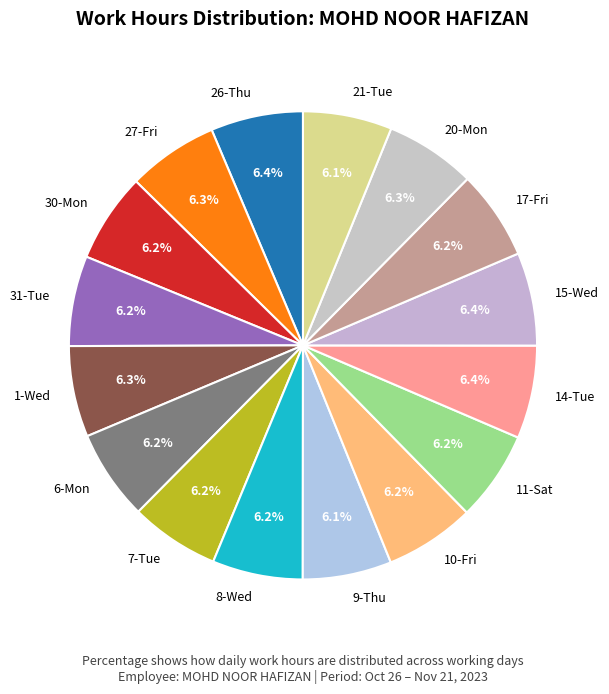

Combined, what portion of the pie is 9-Thu and 27-Fri?

12.4%